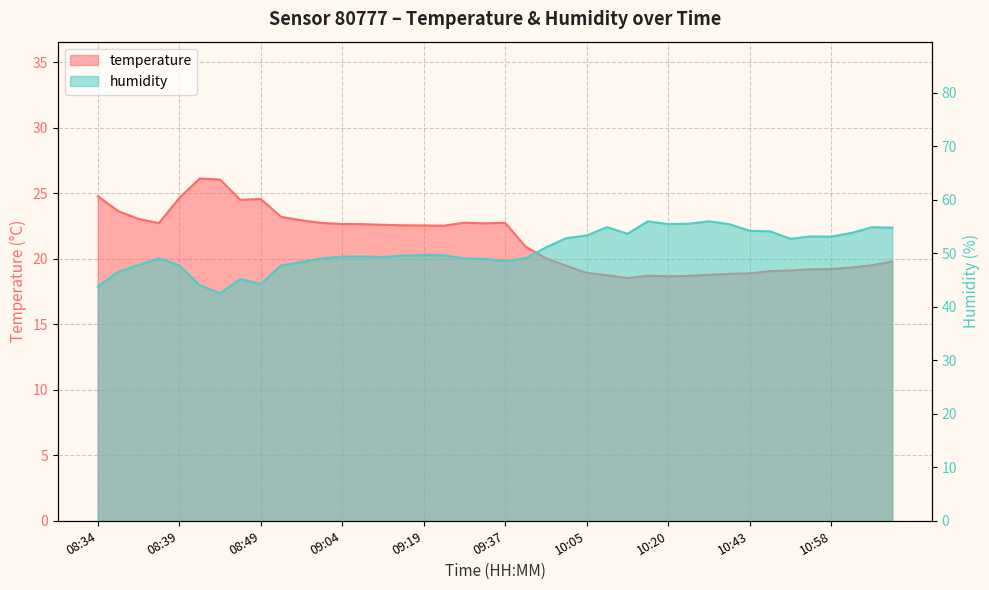

What is the sum of all humidity values?

2023.7